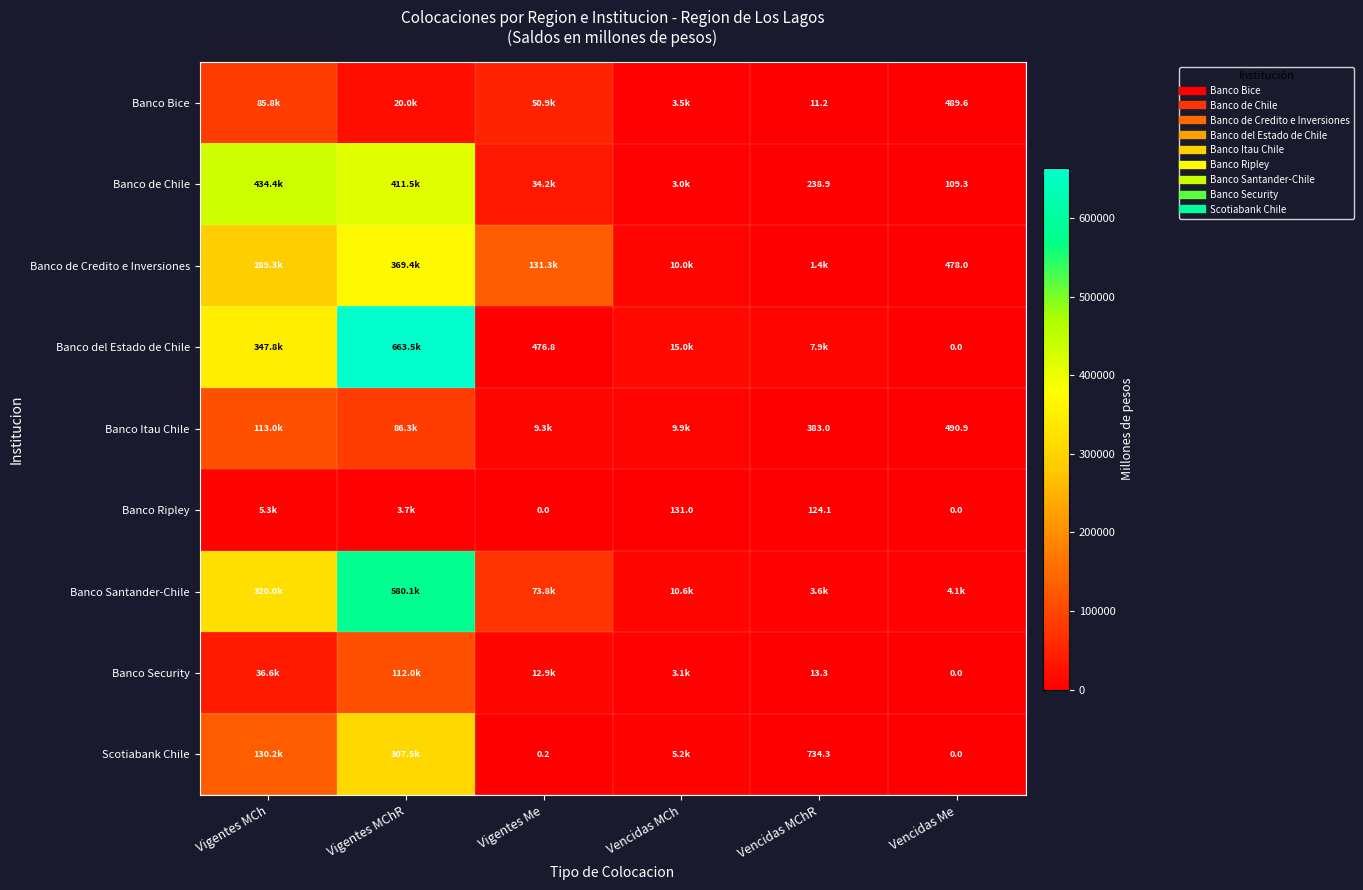

Between Vigentes Me and Vigentes MCh, which is larger?

Vigentes MCh